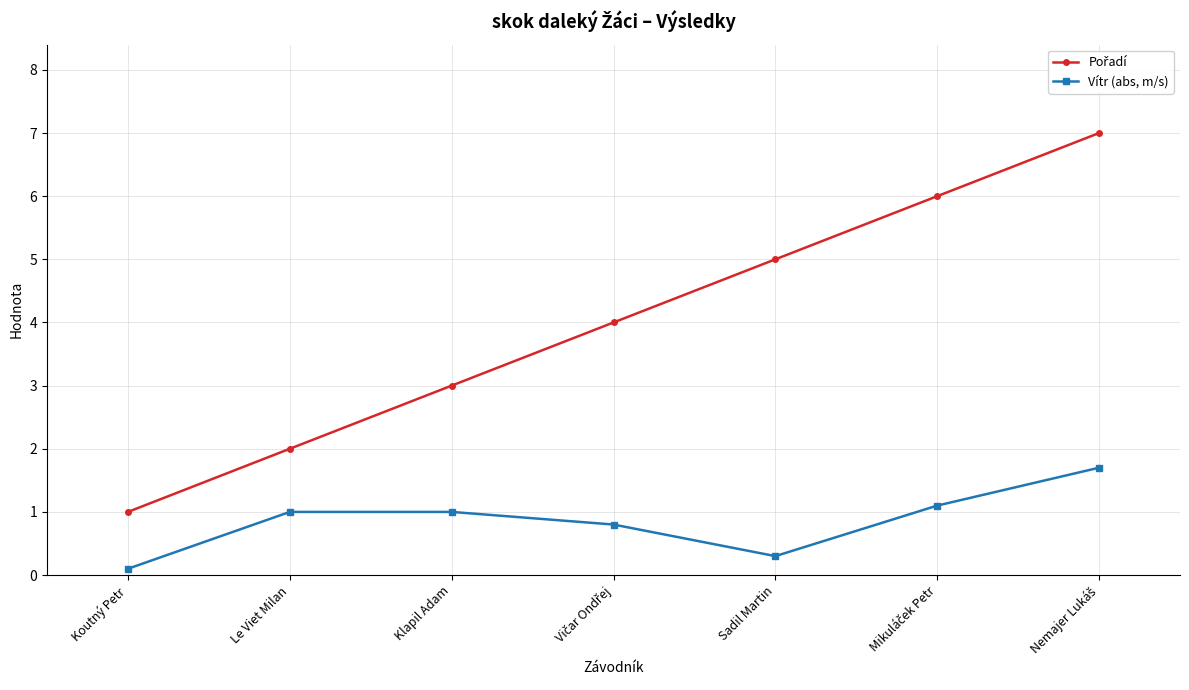

What is the label of the 1st point from the left?

Koutný Petr